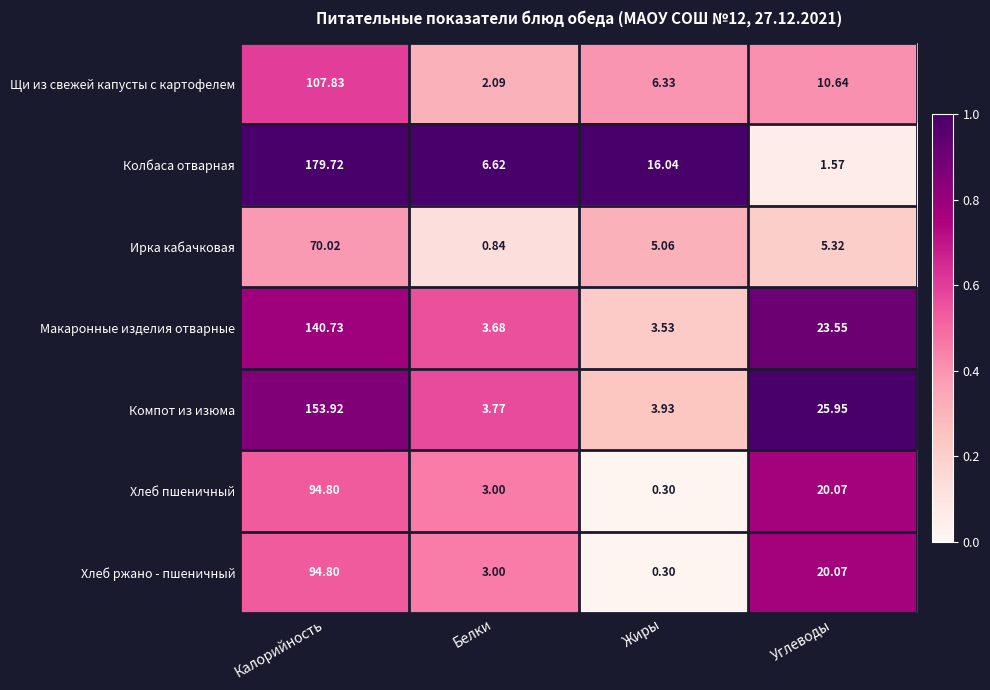

Which series has the largest range (max minus min)?

Колбаса отварная